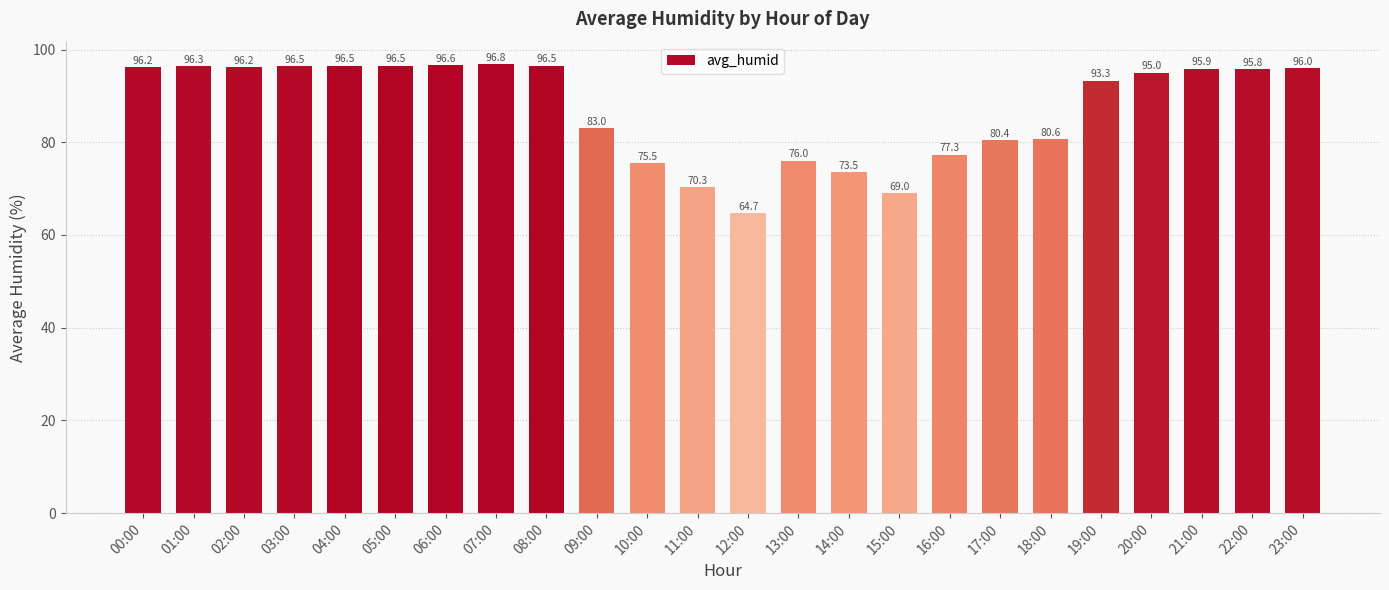

What is the approximate value at 06:00?

96.6